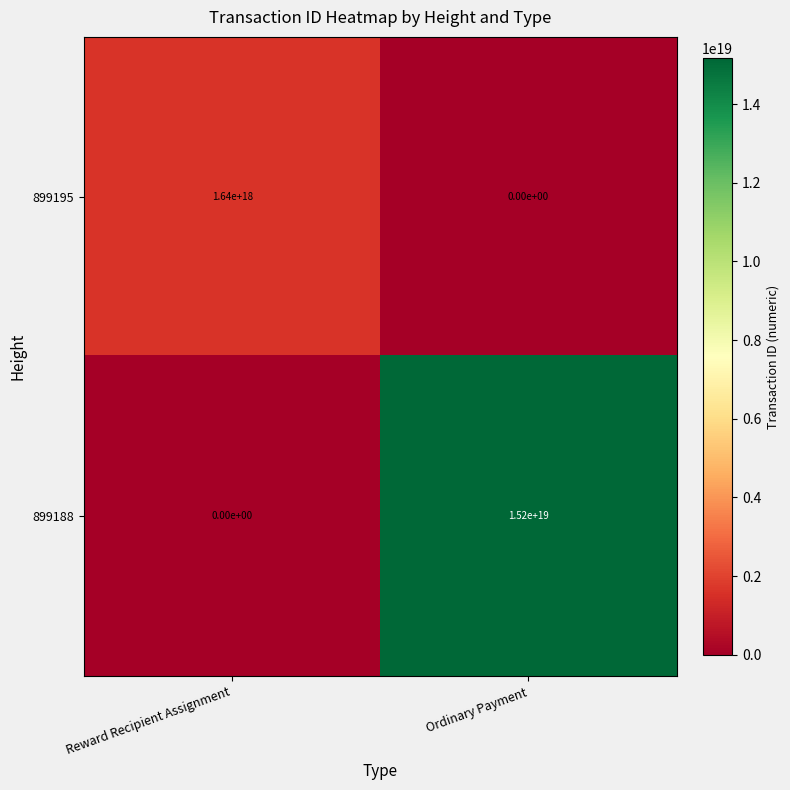

True or false: 899195 has a value of 0 at Ordinary Payment.

True